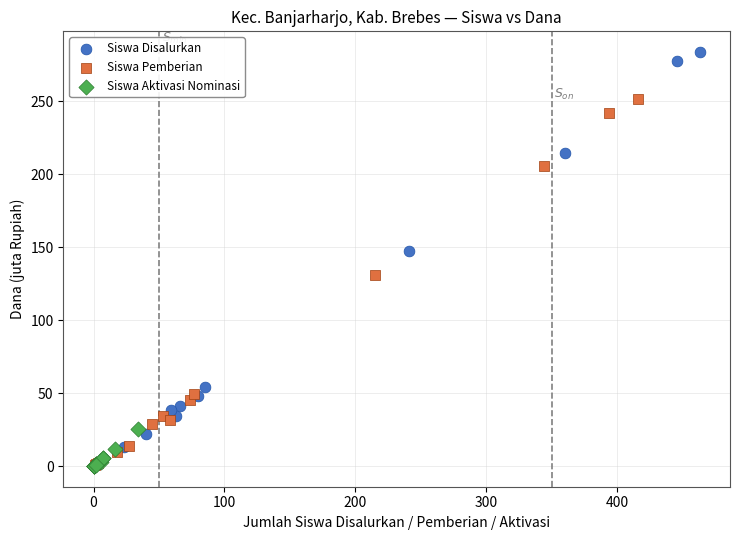

Which series contains the highest Y value?

Siswa Disalurkan